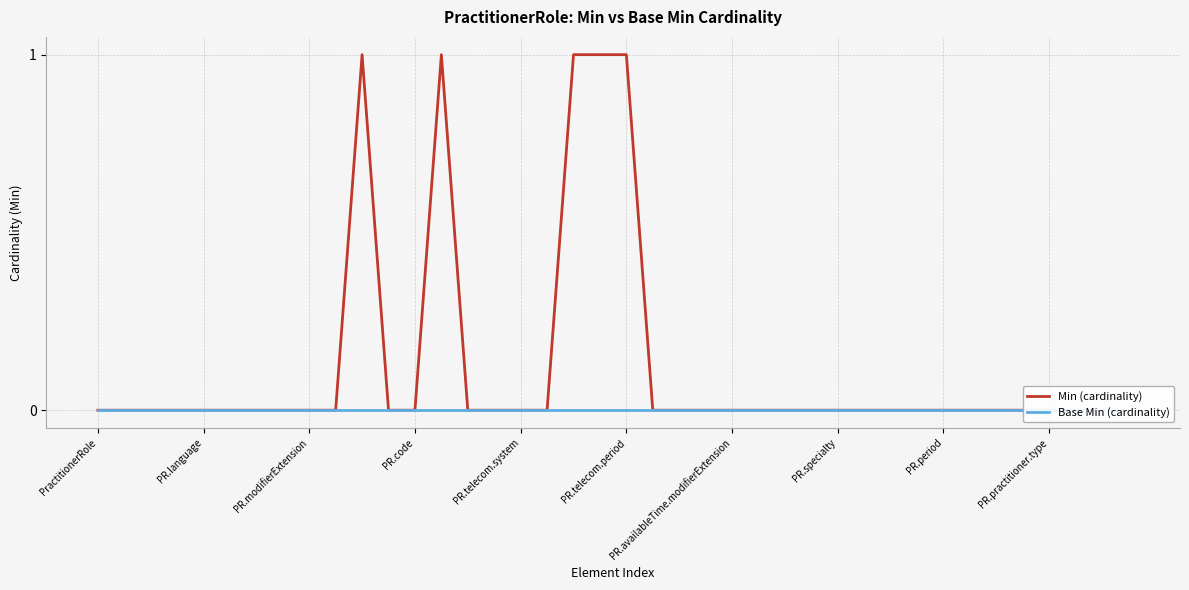

Which series has the largest total across all categories?

Min (cardinality)